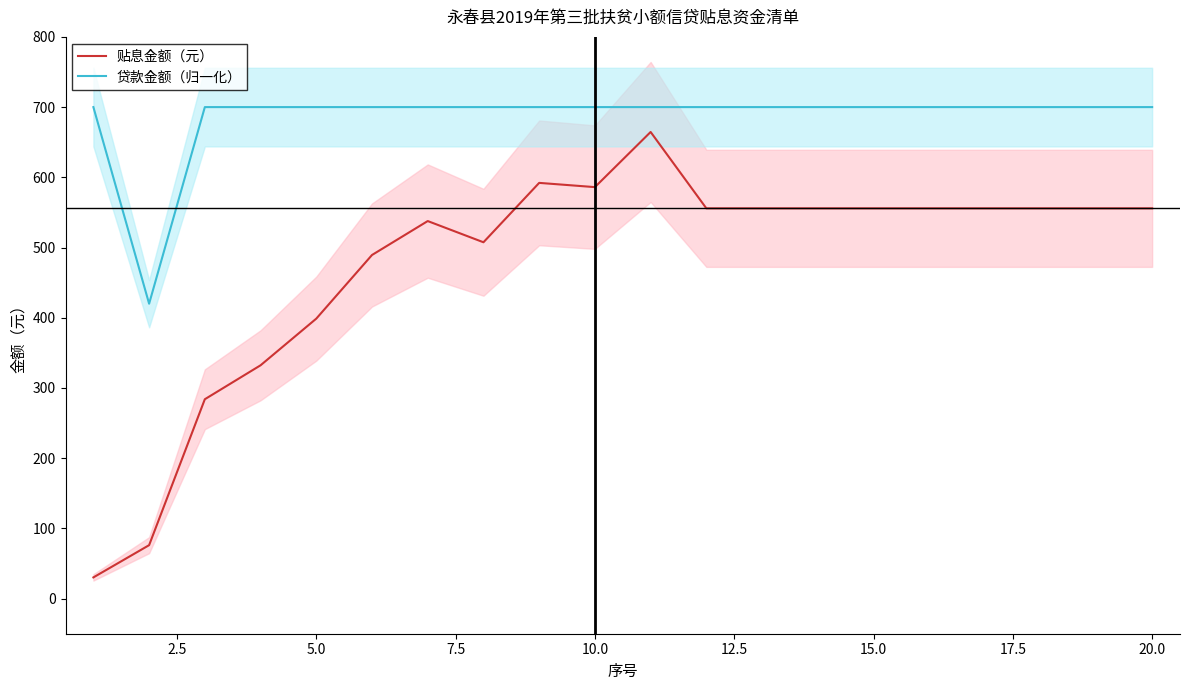

Reading right to left, list all the values displayed in this chart.

贴息金额（元）: 555.8	555.8	555.8	555.8	555.8	555.8	555.8	555.8	555.8	664.6	586.0	592.1	507.5	537.7	489.4	398.8	332.3	284.0	76.1	30.2
贷款金额（归一化）: 700.0	700.0	700.0	700.0	700.0	700.0	700.0	700.0	700.0	700.0	700.0	700.0	700.0	700.0	700.0	700.0	700.0	700.0	420.0	700.0